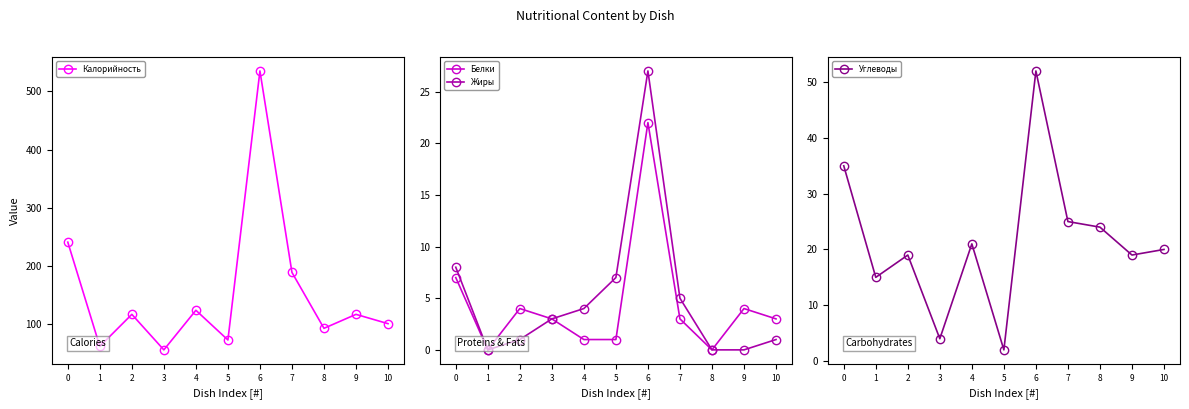

How many data points does each series have?

11